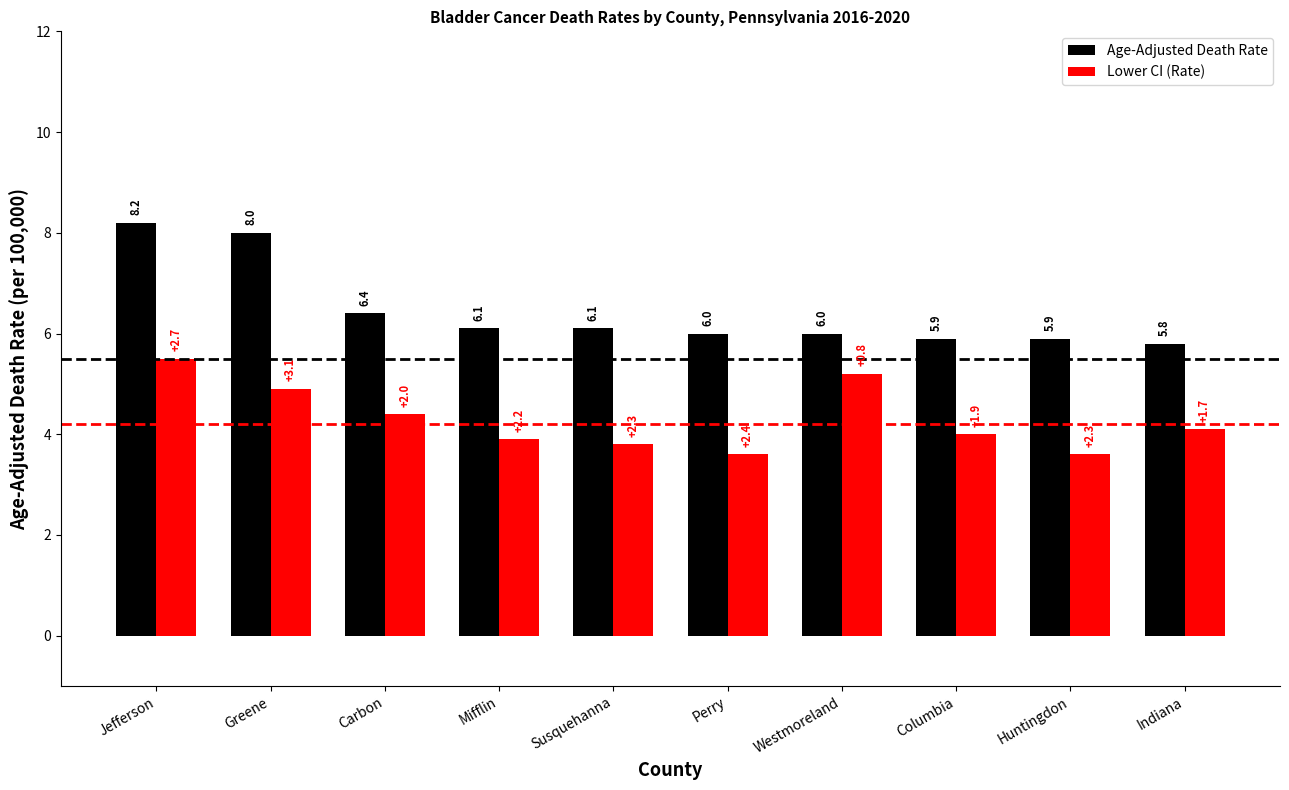

Rank the series by their average value, from highest to lowest.

Age-Adjusted Death Rate, Lower CI (Rate)